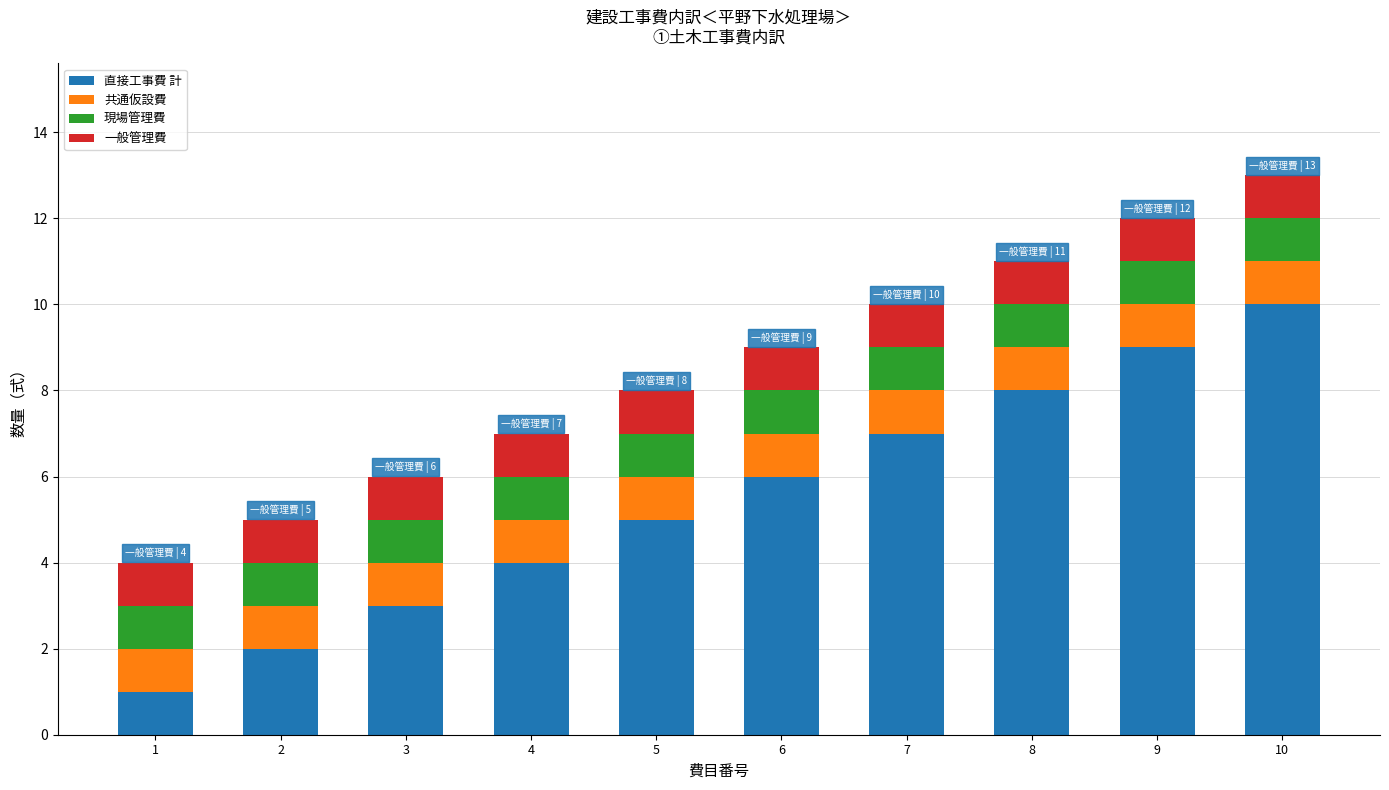

The value of 直接工事費 計 at 4 is 4. True or false?

True